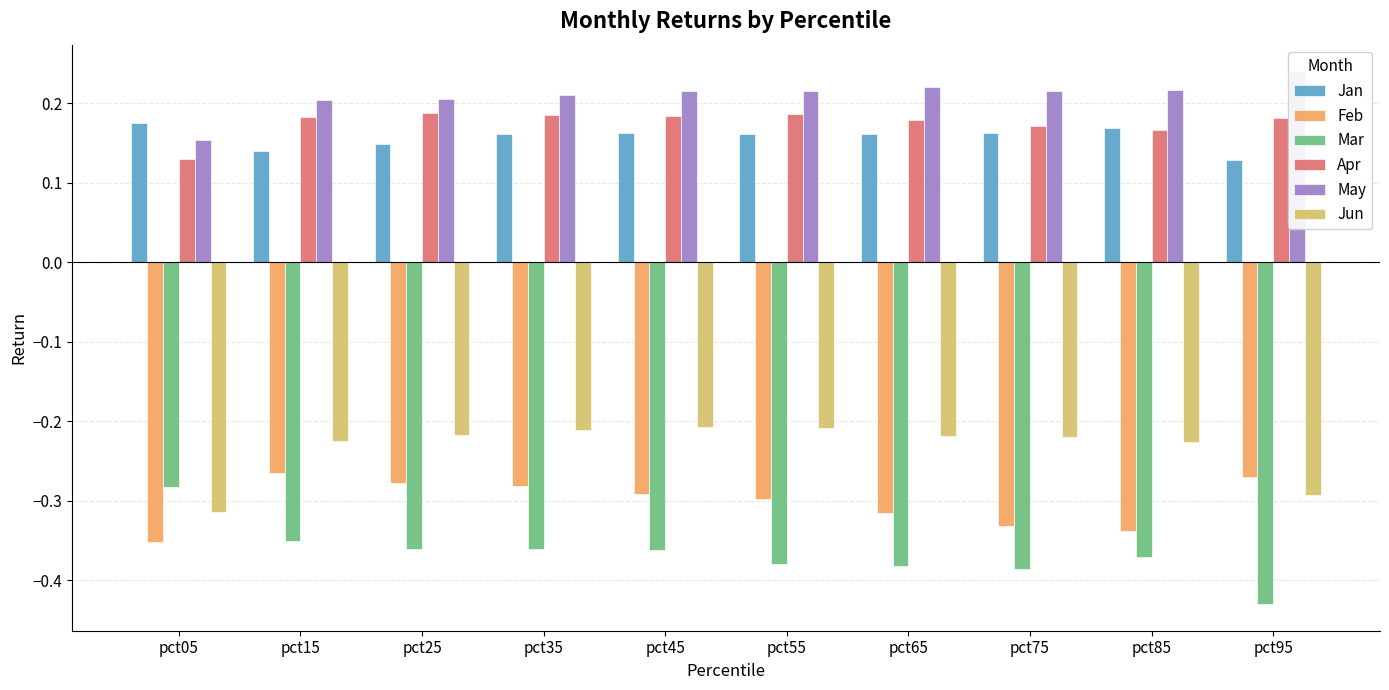

How many bars are there in total?

60